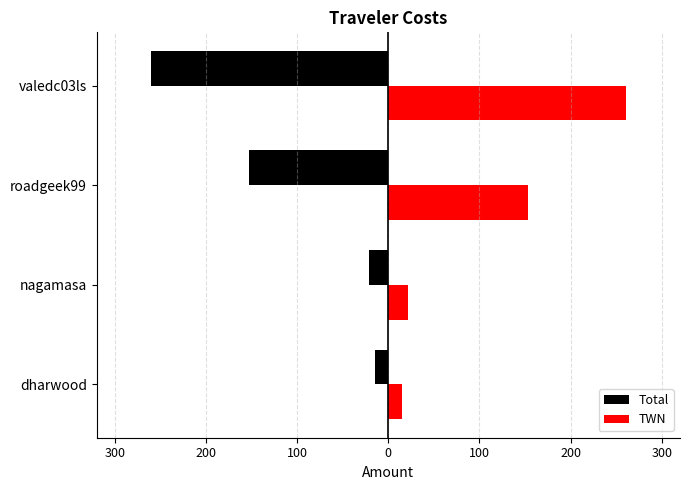

What are all the series names shown in the legend?

Total, TWN